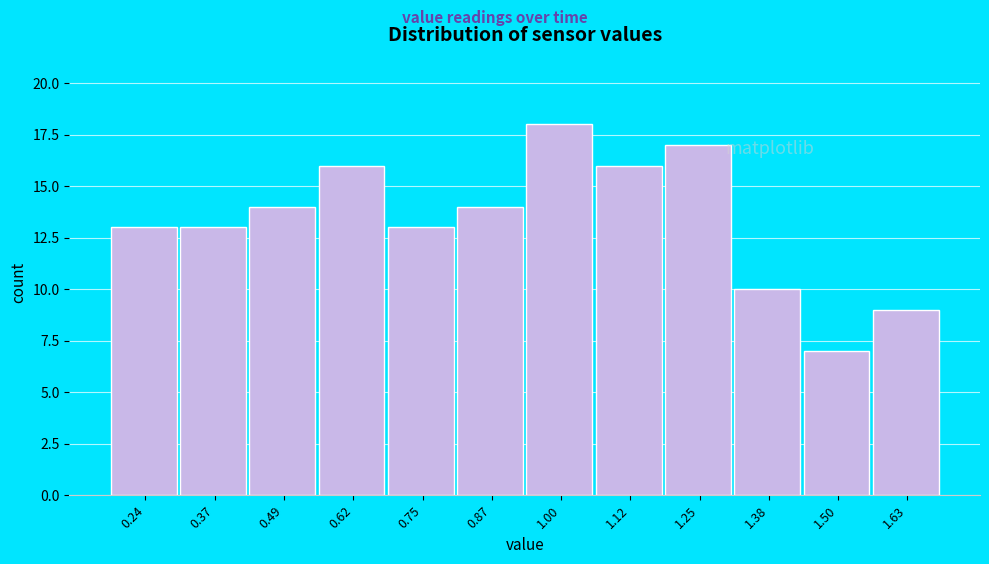

Over which range of the x-axis is the bar tallest?

0.94 to 1.06